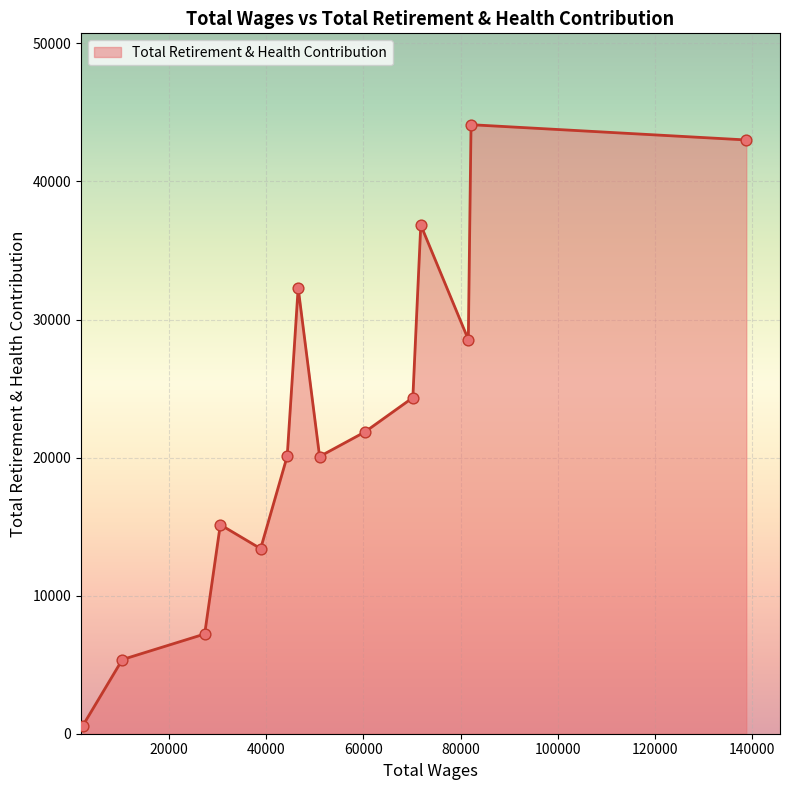

What is the difference between the maximum and minimum values?

43542